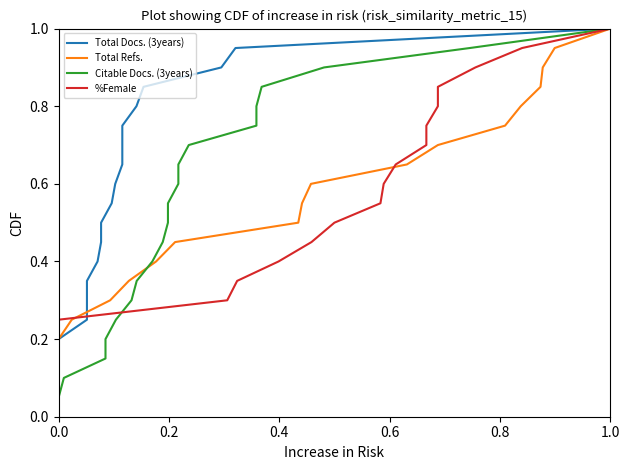

How many lines are shown in the chart?

4